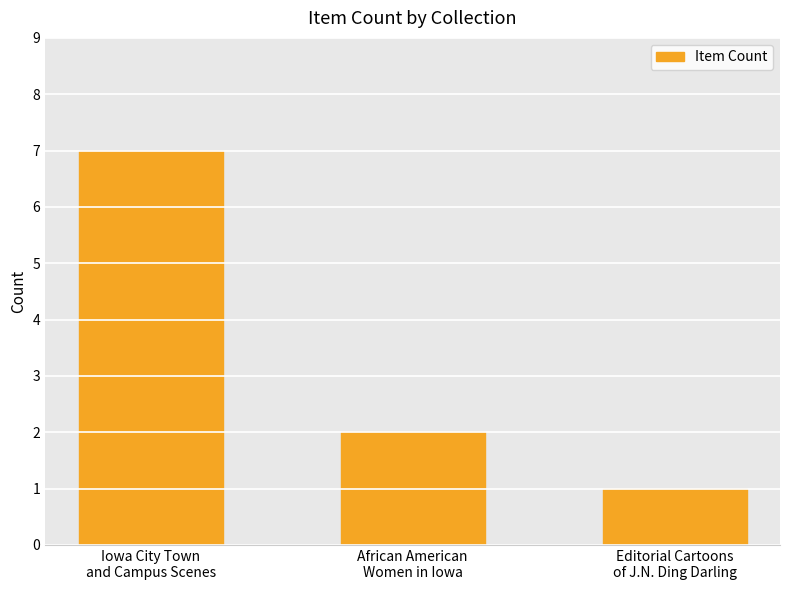

What is the label of the 2nd bar from the left?

African American
Women in Iowa